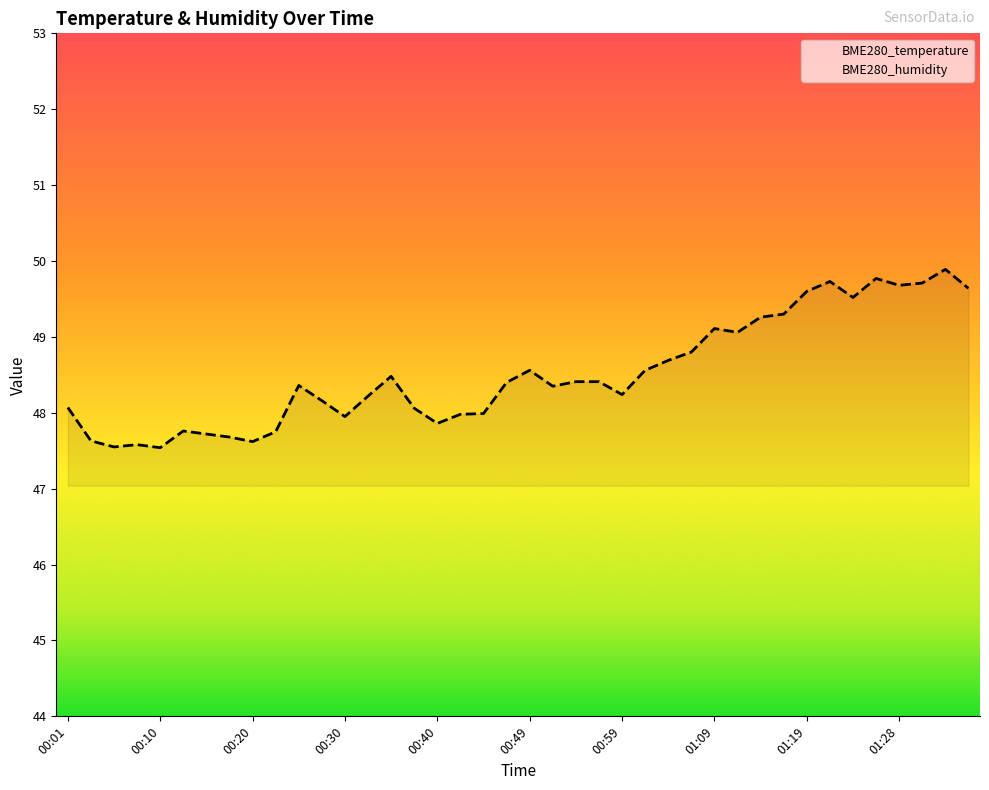

In BME280_humidity, how many points are lower than both neighbors (excluding endpoints)?

10